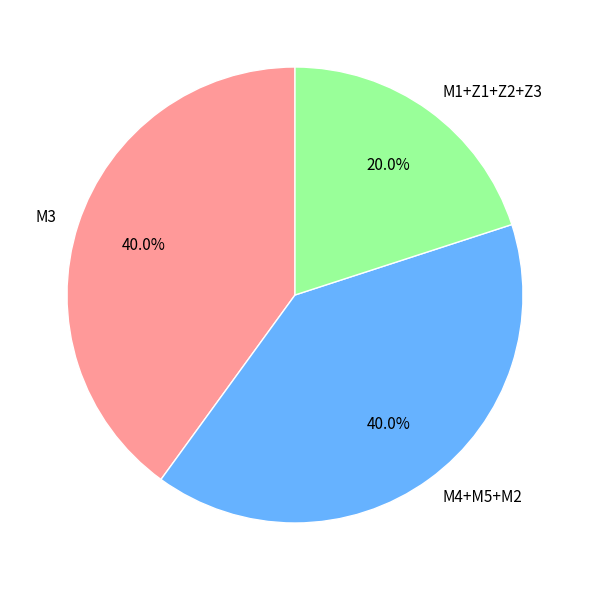

Does M1+Z1+Z2+Z3 represent more than half of the total?

No